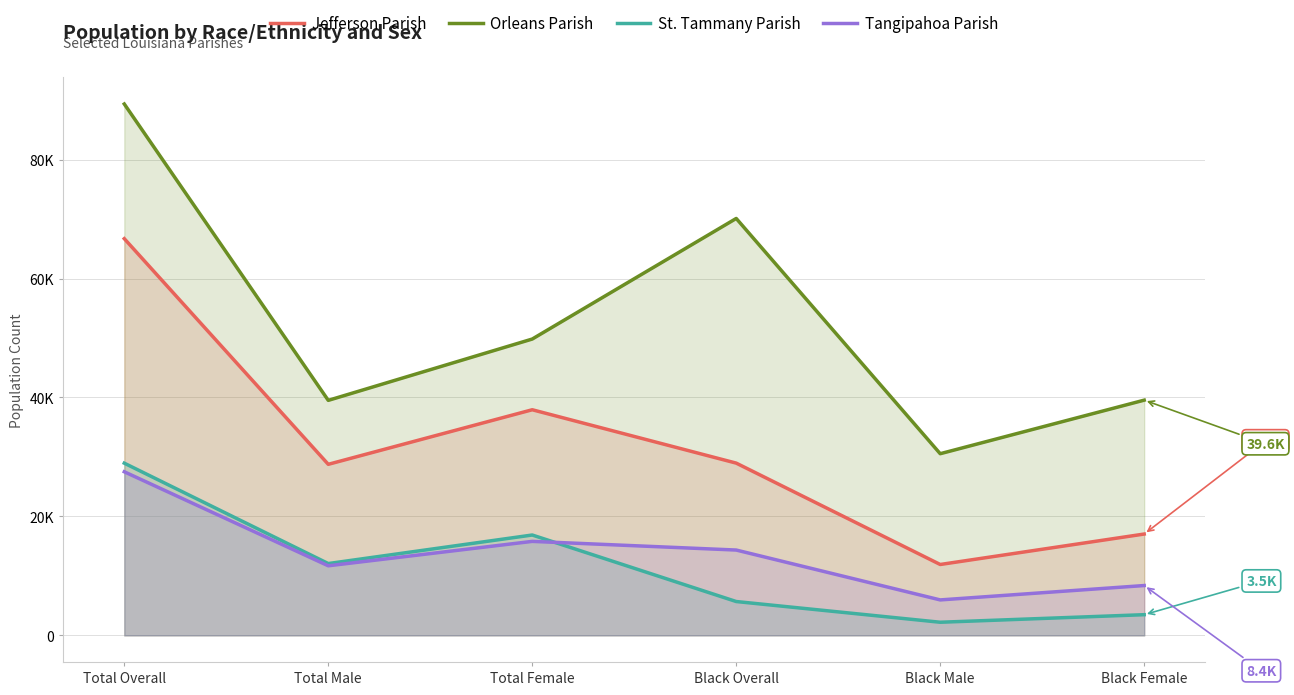

At which category does the chart reach its peak across all series?

Total Overall